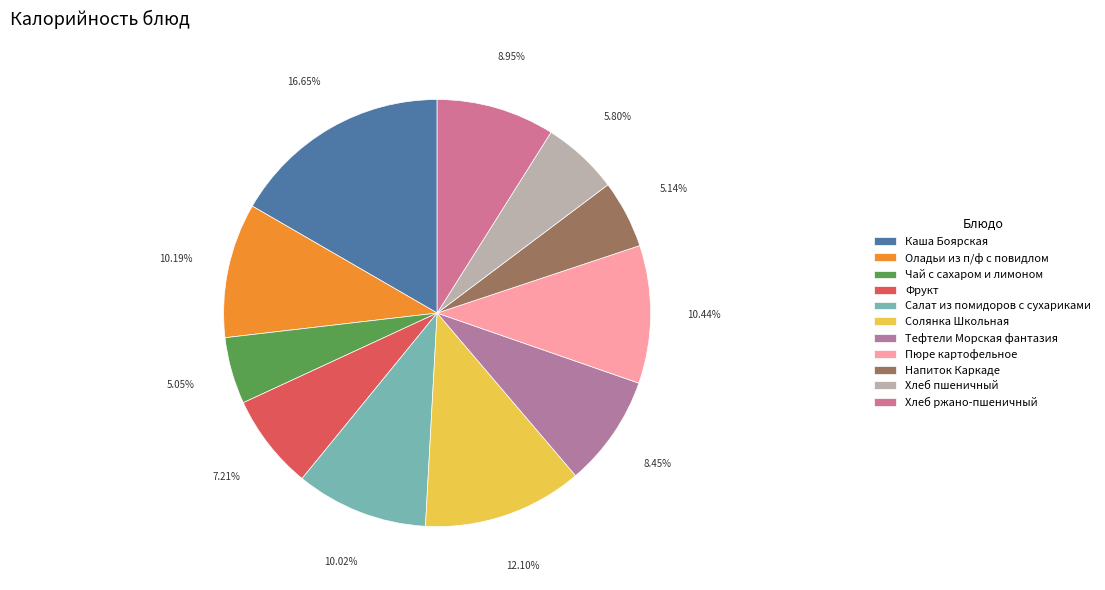

Combined, do Салат из помидоров с сухариками and Оладьи из п/ф с повидлом account for over 50%?

No